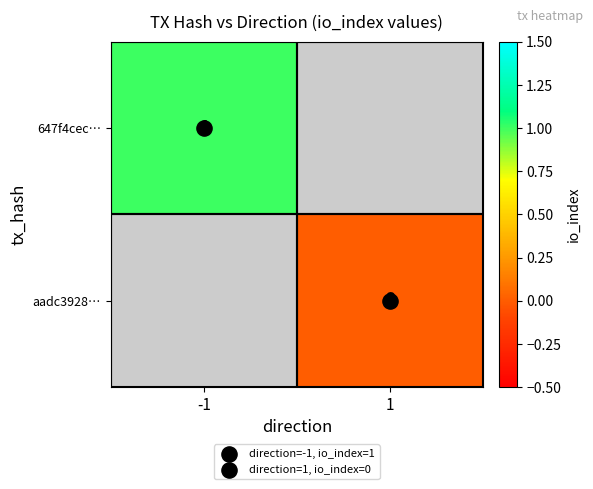

How many data points does each series have?

2